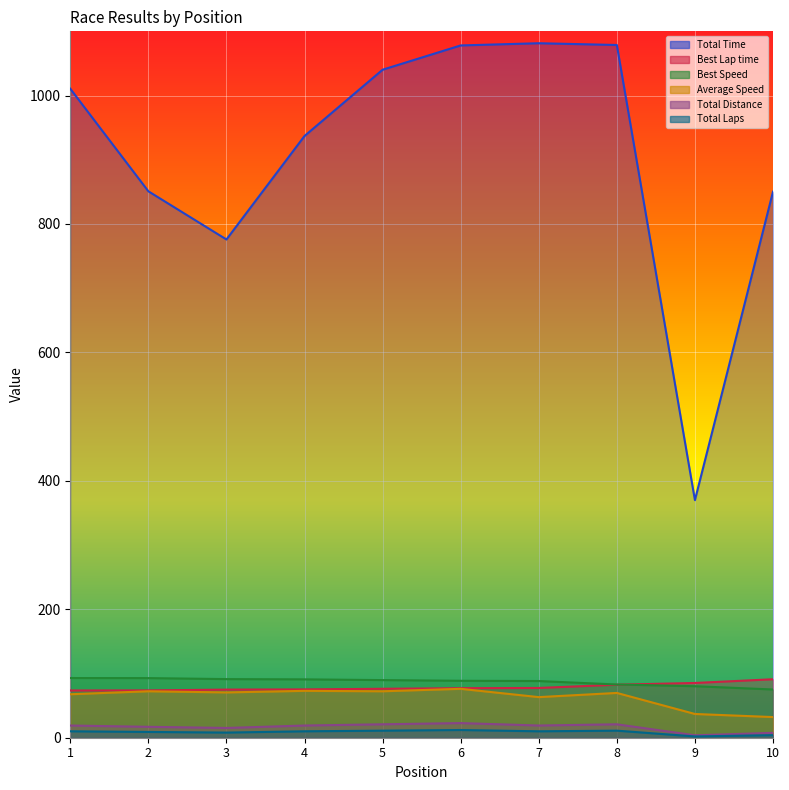

Reading left to right, transcribe all the data shown in this chart.

Total Time: 1=1010.6	2=850.9	3=775.9	4=937.0	5=1040.2	6=1078.0	7=1081.5	8=1078.7	9=370.0	10=850.3
Best Lap time: 1=73.6	2=73.7	3=74.9	4=75.3	5=76.2	6=77.1	7=77.5	8=82.5	9=85.3	10=91.1
Best Speed: 1=92.9	2=92.8	3=91.3	4=90.9	5=89.7	6=88.7	7=88.3	8=82.9	9=80.2	10=75.1
Average Speed: 1=67.7	2=72.3	3=70.5	4=73.0	5=72.3	6=76.1	7=63.2	8=69.7	9=37.0	10=32.2
Total Distance: 1=19.0	2=17.0	3=15.2	4=19.0	5=20.9	6=22.8	7=19.0	8=20.9	9=3.8	10=7.6
Total Laps: 1=10.0	2=9.0	3=8.0	4=10.0	5=11.0	6=12.0	7=10.0	8=11.0	9=2.0	10=4.0